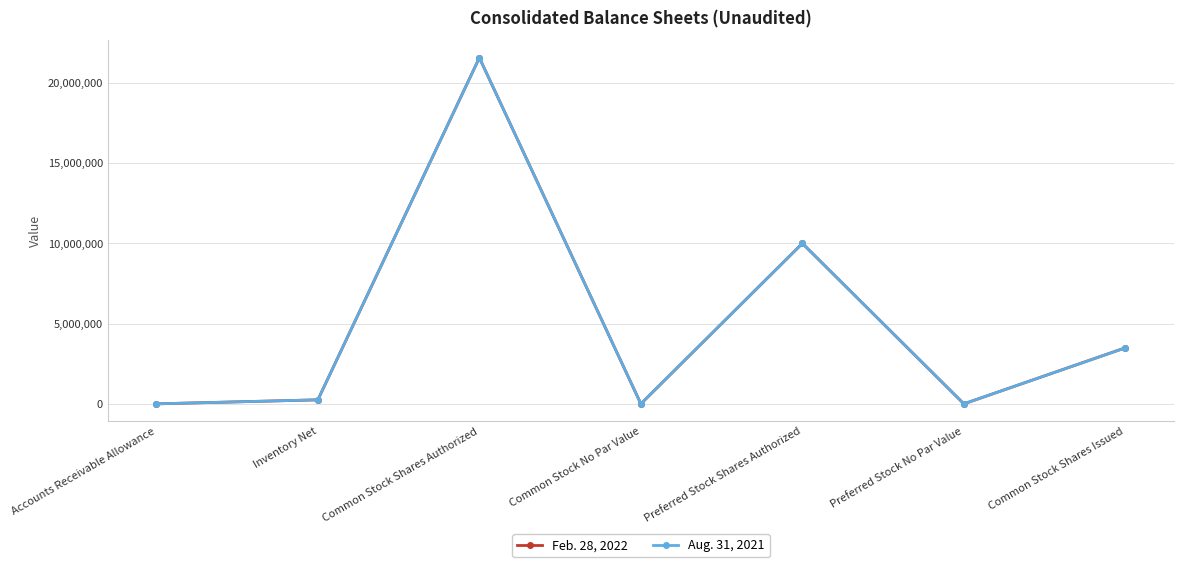

At which category does Aug. 31, 2021 reach its first local peak?

Common Stock Shares Authorized